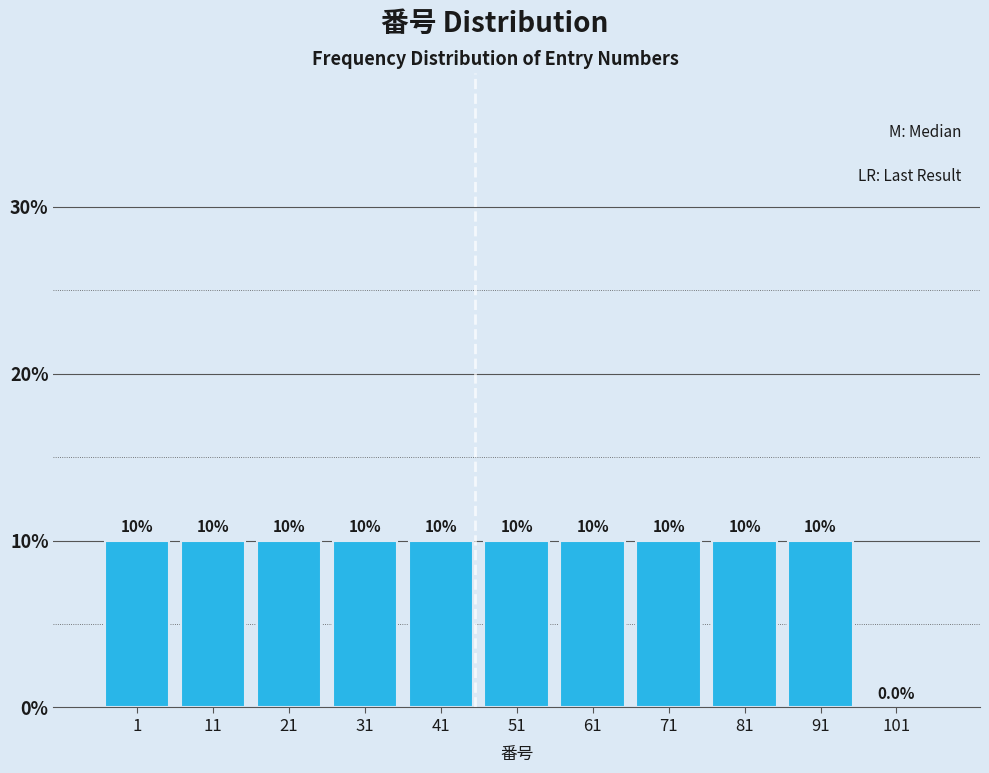

Reading left to right, transcribe all the data shown in this chart.

1=10	11=10	21=10	31=10	41=10	51=10	61=10	71=10	81=10	91=10	101=0